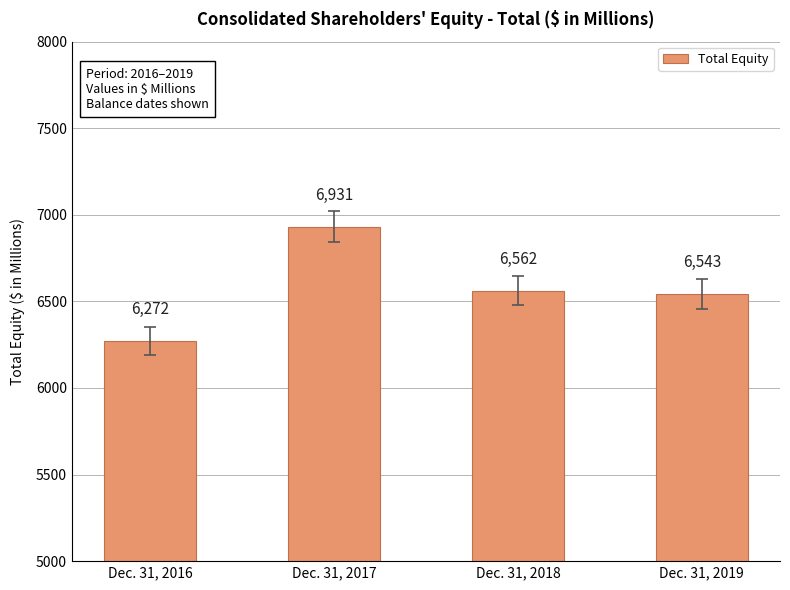

List the labels in order of value, smallest first.

Dec. 31, 2016, Dec. 31, 2019, Dec. 31, 2018, Dec. 31, 2017